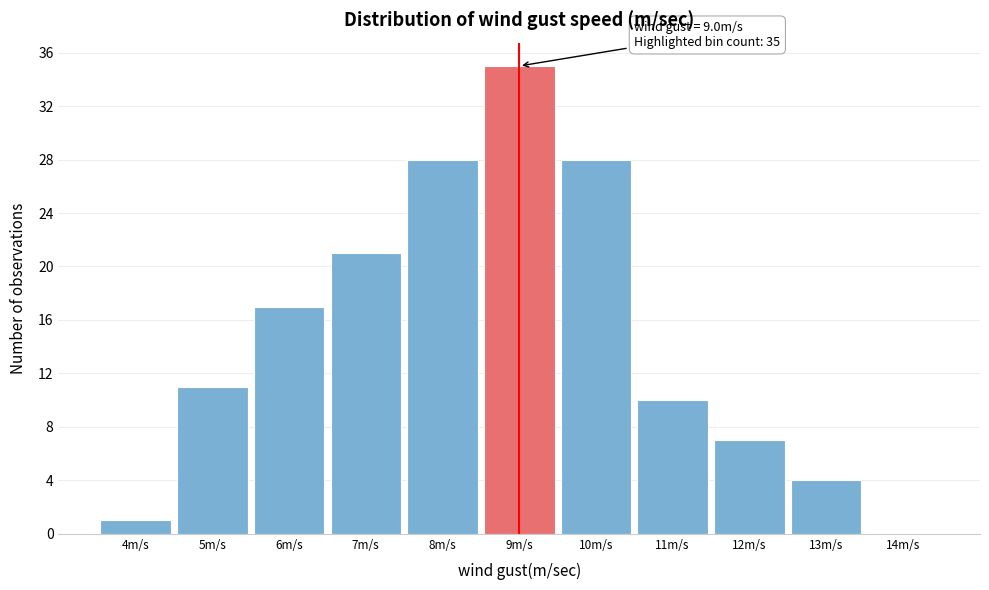

Which range on the x-axis has the tallest bar?

8.5 to 9.5